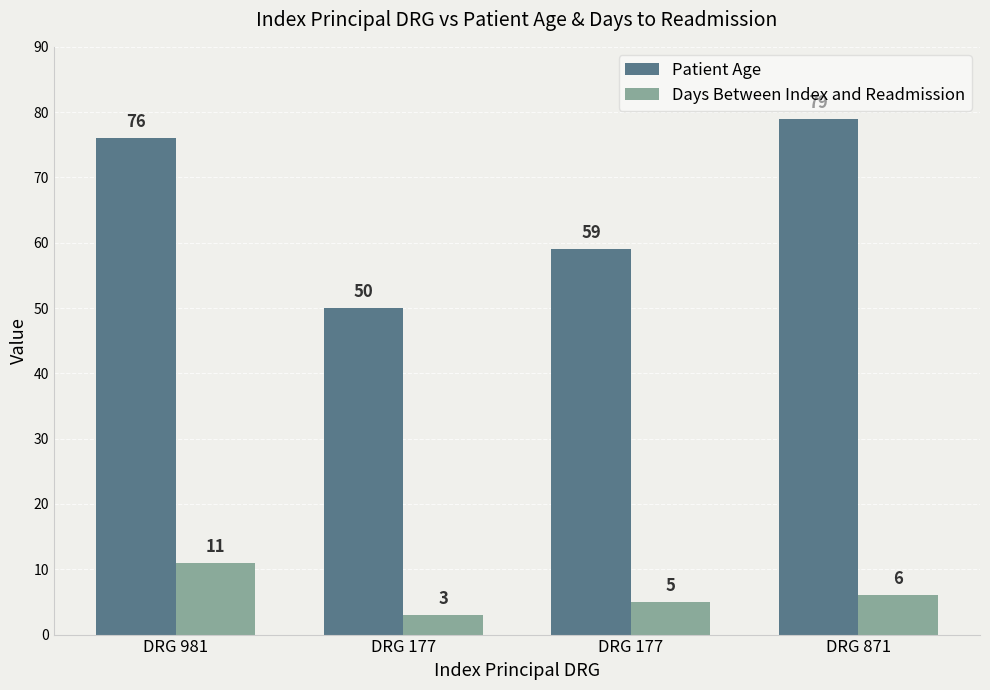

What is the highest value of the Patient Age series?

79